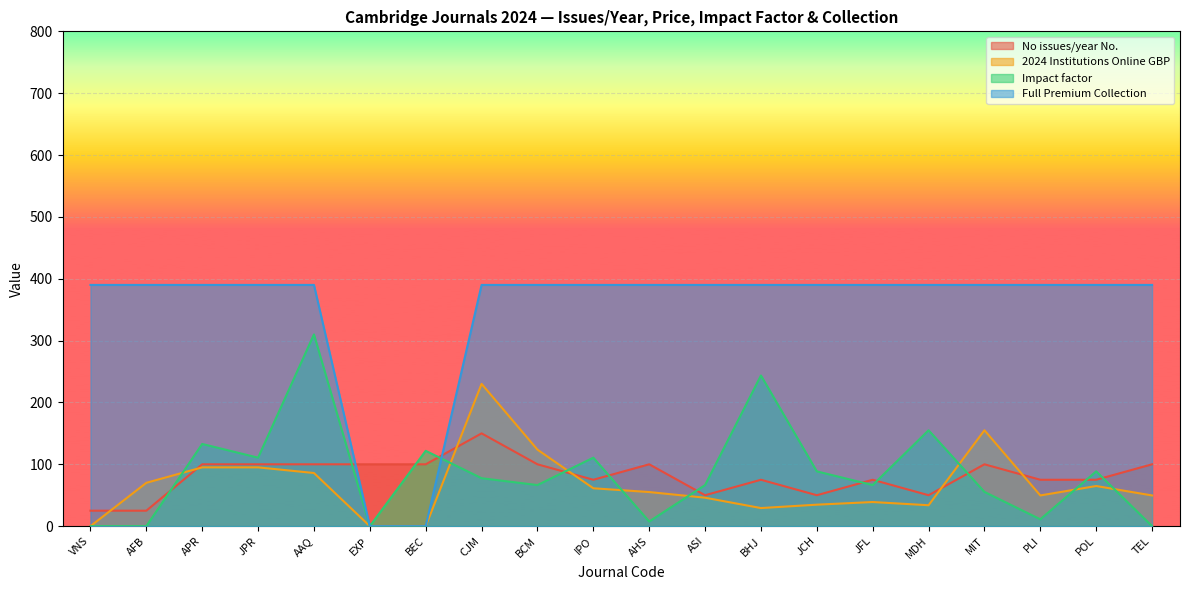

Which series has the largest range (max minus min)?

Full Premium Collection